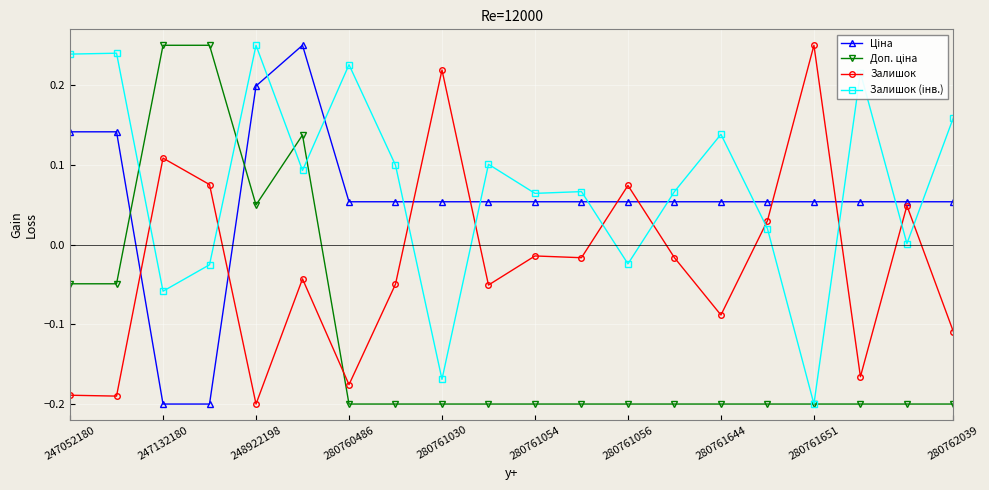

Count the number of categories in the chart.

20